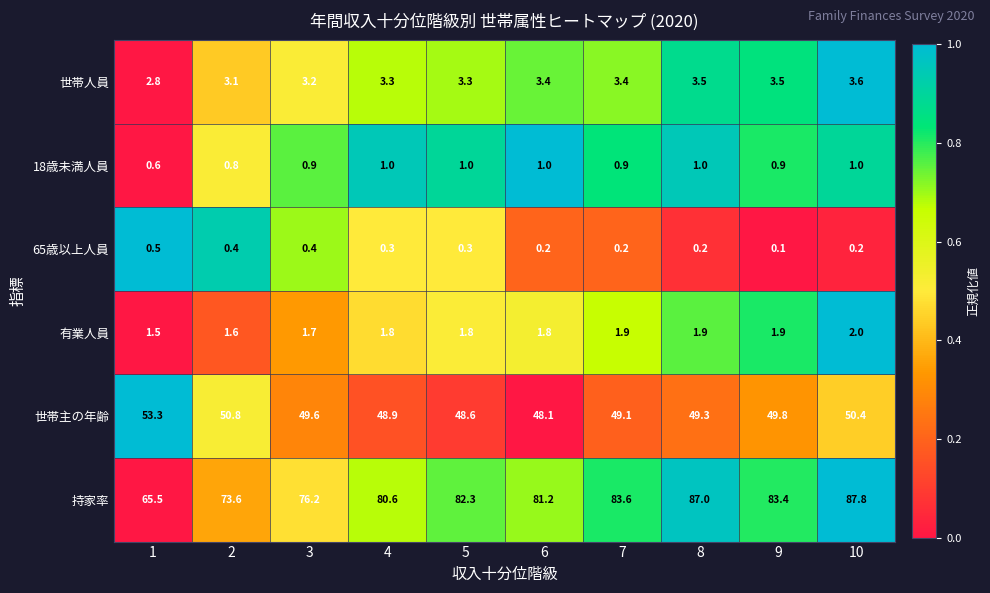

What is the minimum value for 世帯人員?

2.8